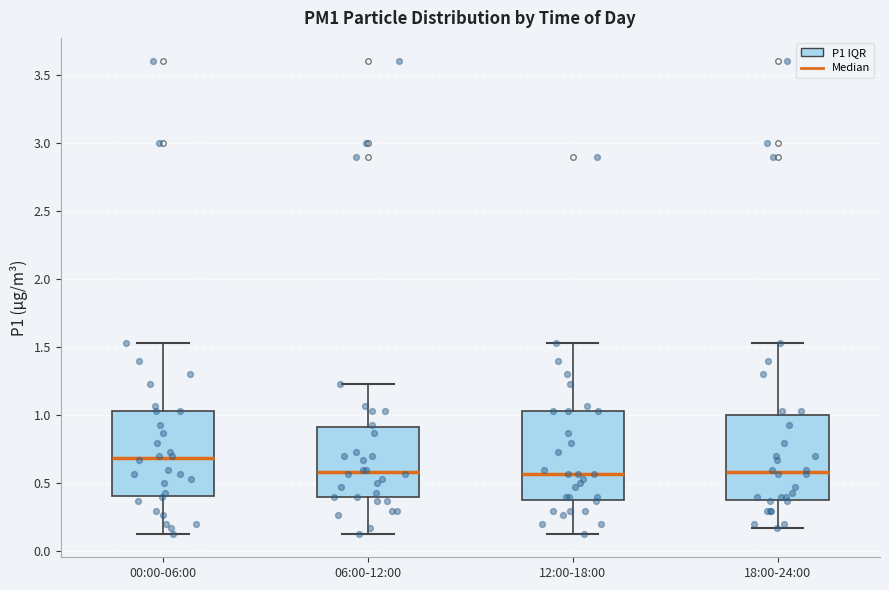

Reading left to right, transcribe this box plot: for each box, give where its median line is, the range the box spans, and where its two whiskers end, as read against the y-axis. The values are not printed on the chart, so give them approximately, as read against the axis.

00:00-06:00: median 0.70, box 0.40 to 1.05, whiskers 0.15 to 1.55
06:00-12:00: median 0.60, box 0.40 to 0.90, whiskers 0.15 to 1.25
12:00-18:00: median 0.55, box 0.40 to 1.05, whiskers 0.15 to 1.55
18:00-24:00: median 0.60, box 0.40 to 1.00, whiskers 0.15 to 1.55